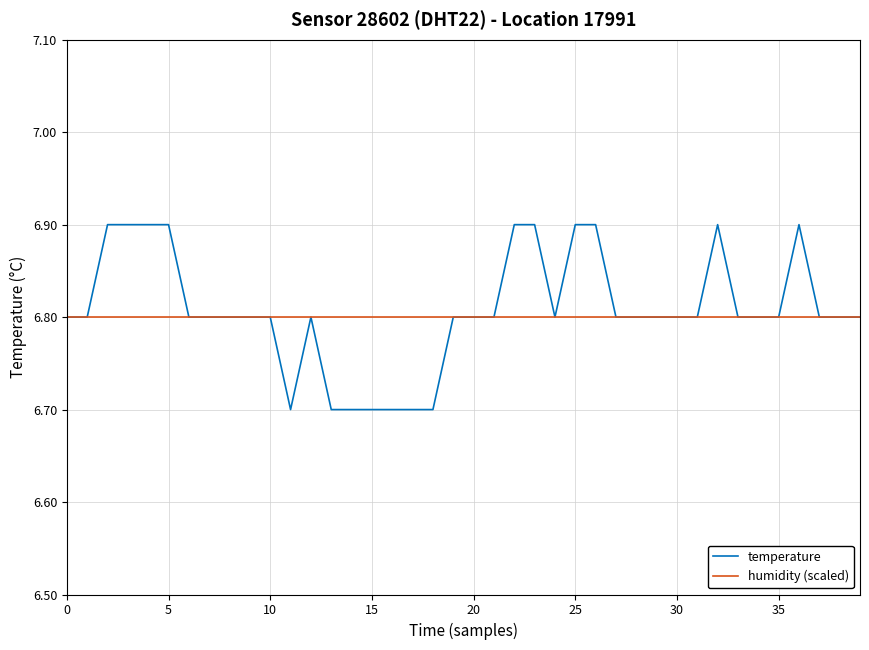

What is the minimum value shown in the chart?

6.7